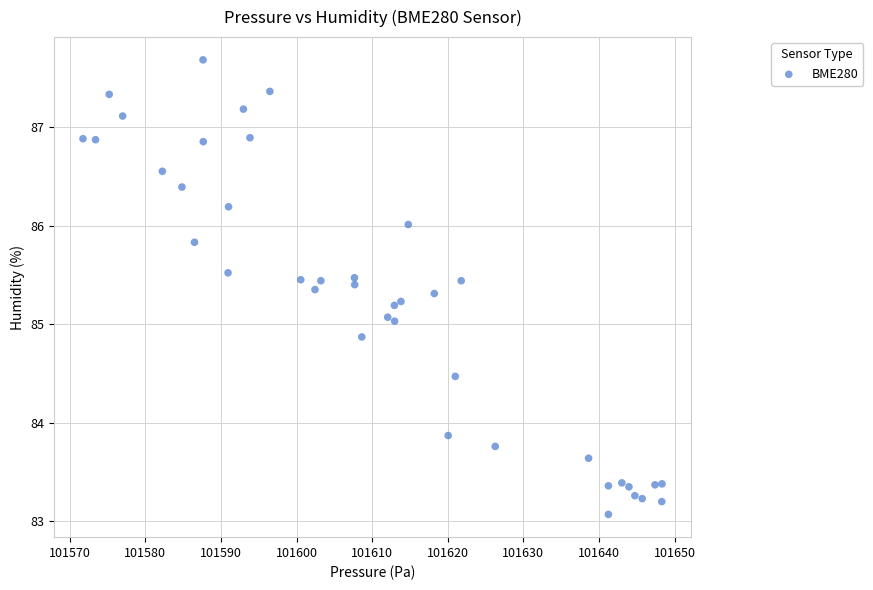

What is the range of Y values (max minus min)?

4.6